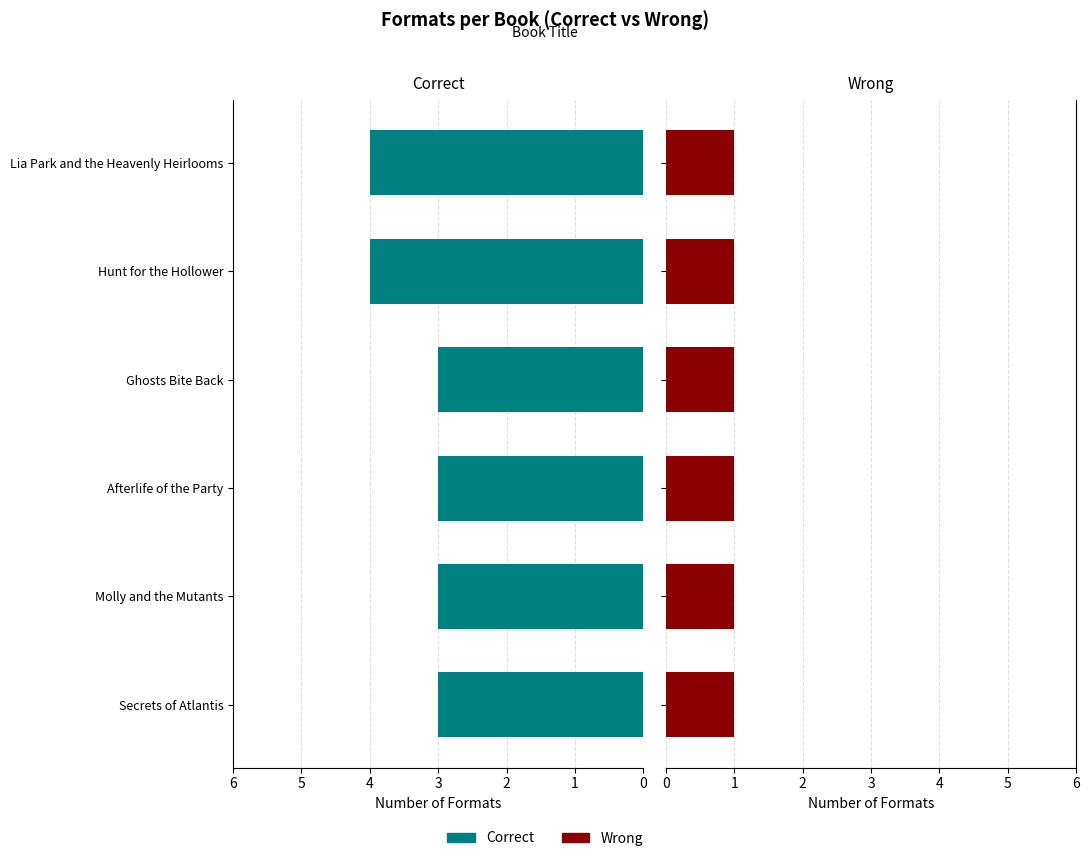

At how many categories does at least one series exceed 1?

6